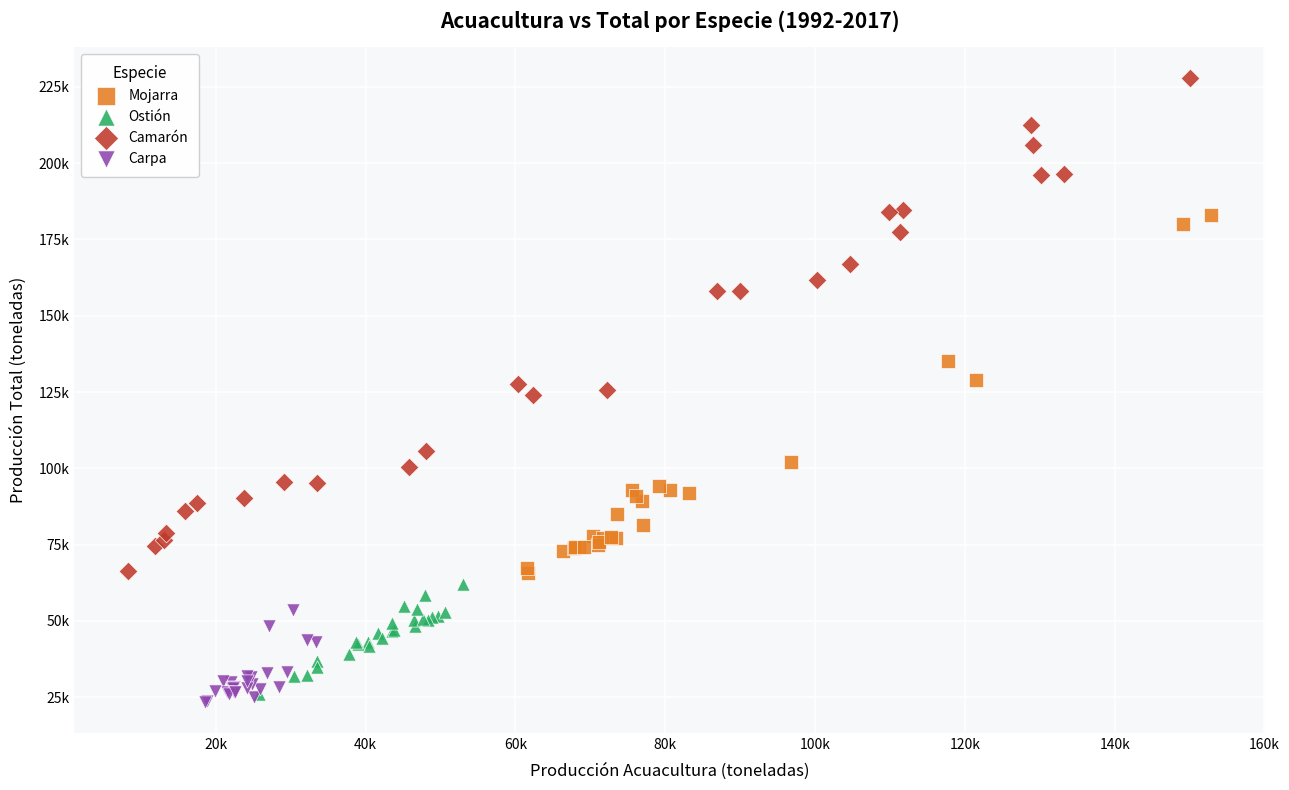

What are all the series names shown in the legend?

Mojarra, Ostión, Camarón, Carpa